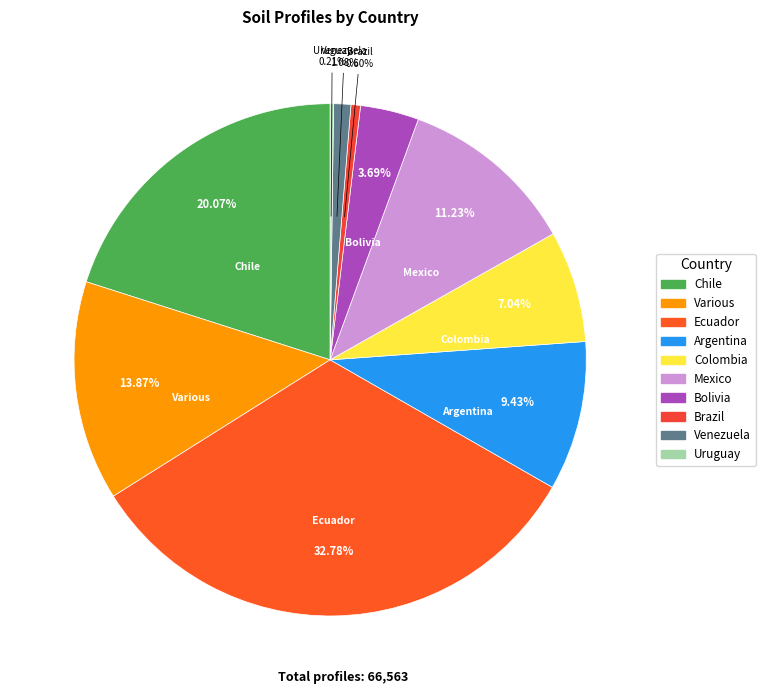

Does any single category account for the majority?

No